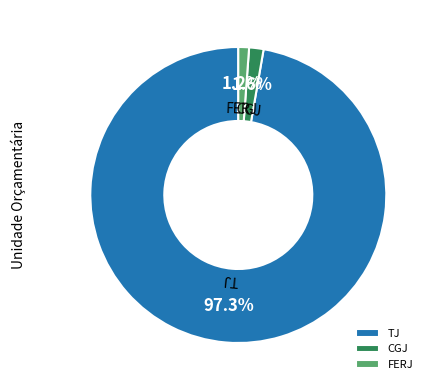

Do CGJ and TJ together represent more than half of the pie?

Yes